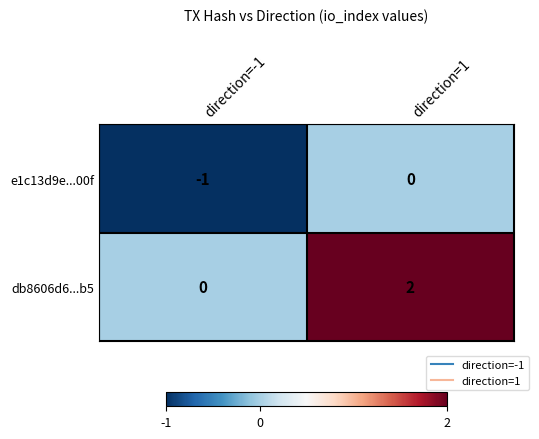

Which series changed the most between direction=-1 and direction=1?

db8606d6...b5